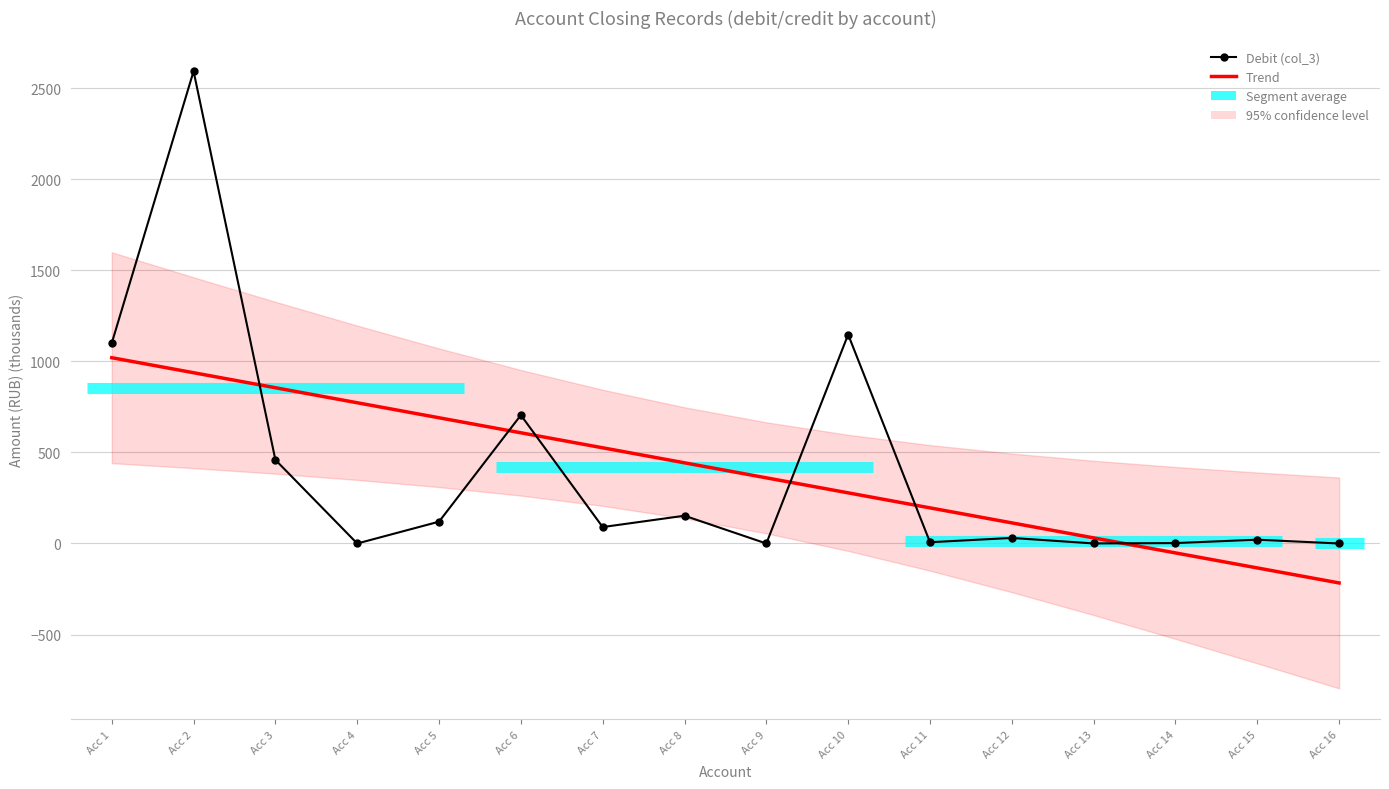

True or false: Trend has a value of 134.3 at Acc 11.

False